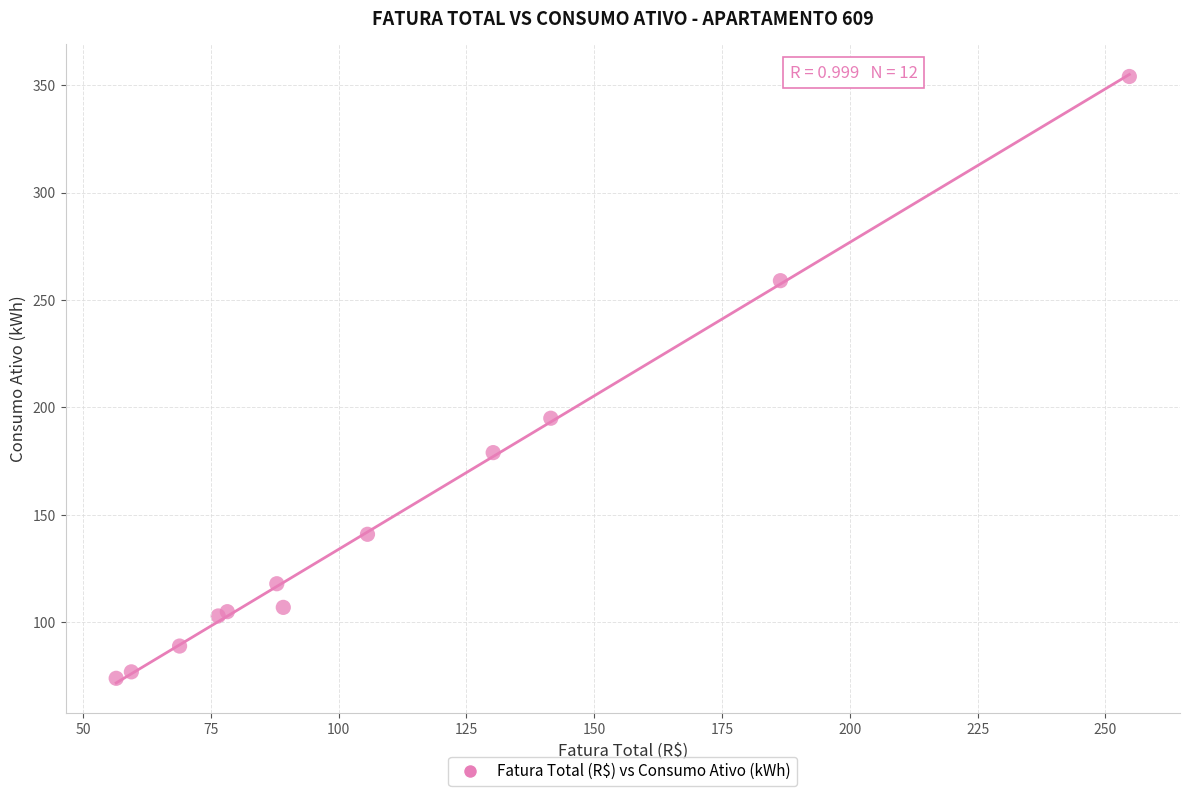

What Y value in the scatter plot is closest to 214?

195